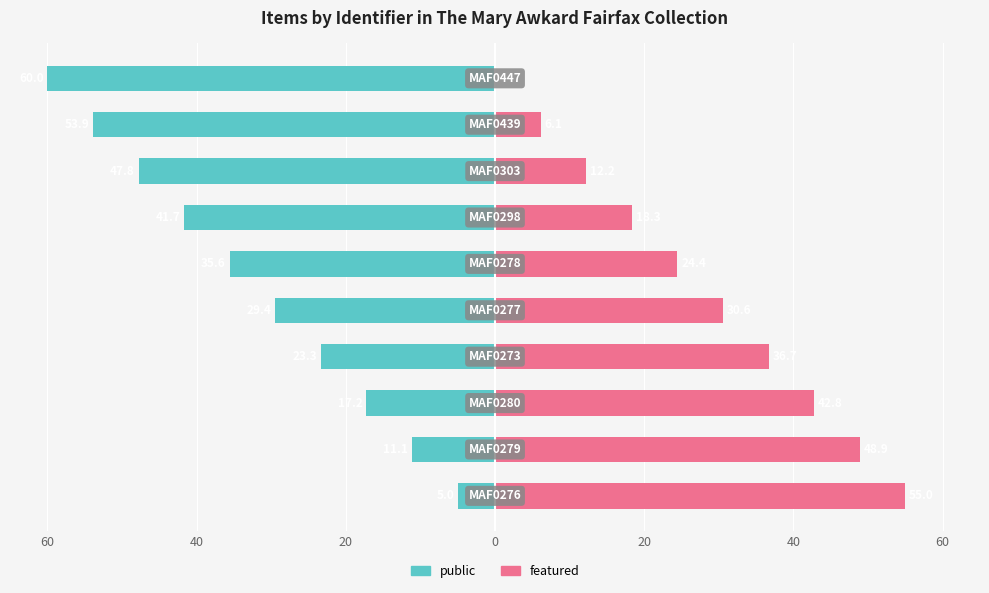

Reading left to right, list all the values displayed in this chart.

public: -5.0	-11.1	-17.2	-23.3	-29.4	-35.6	-41.7	-47.8	-53.9	-60.0
featured: 55.0	48.9	42.8	36.7	30.6	24.4	18.3	12.2	6.1	0.0